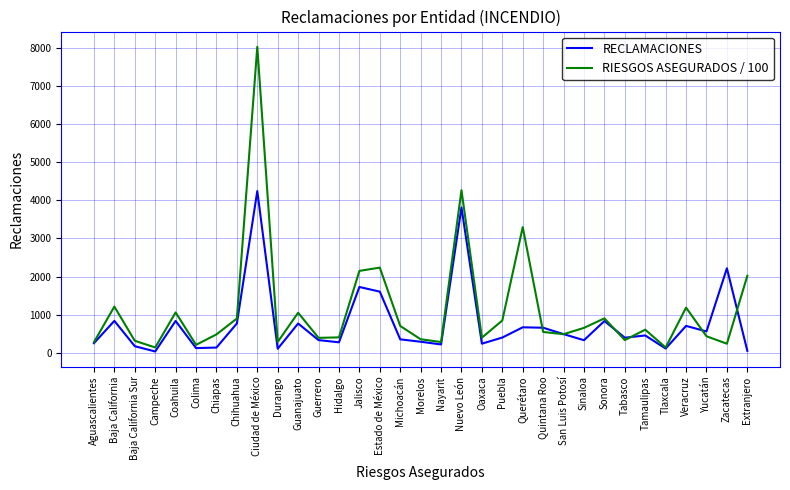

The value of RIESGOS ASEGURADOS / 100 at Sonora is 1612.6. True or false?

False